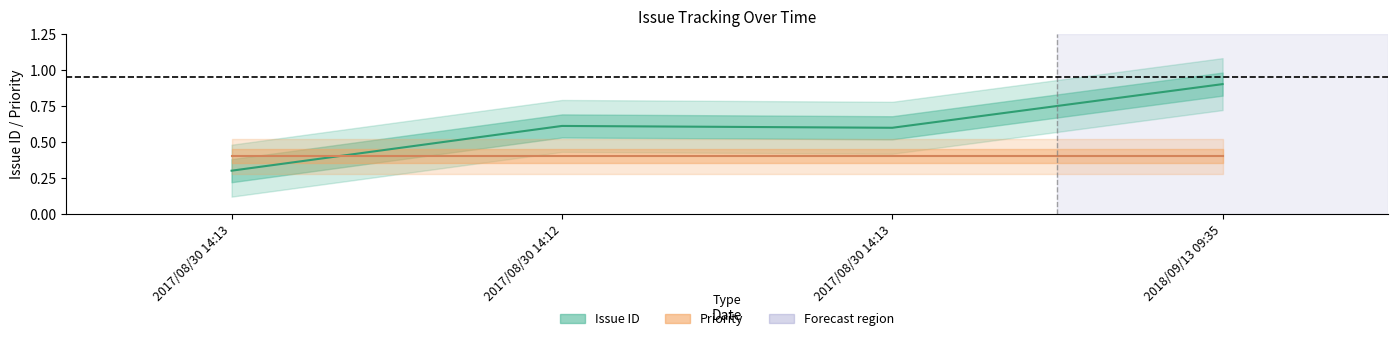

Rank the categories by value from highest to lowest.

2018/09/13 09:35, 2017/08/30 14:12, 2017/08/30 14:13, 2017/08/30 14:13